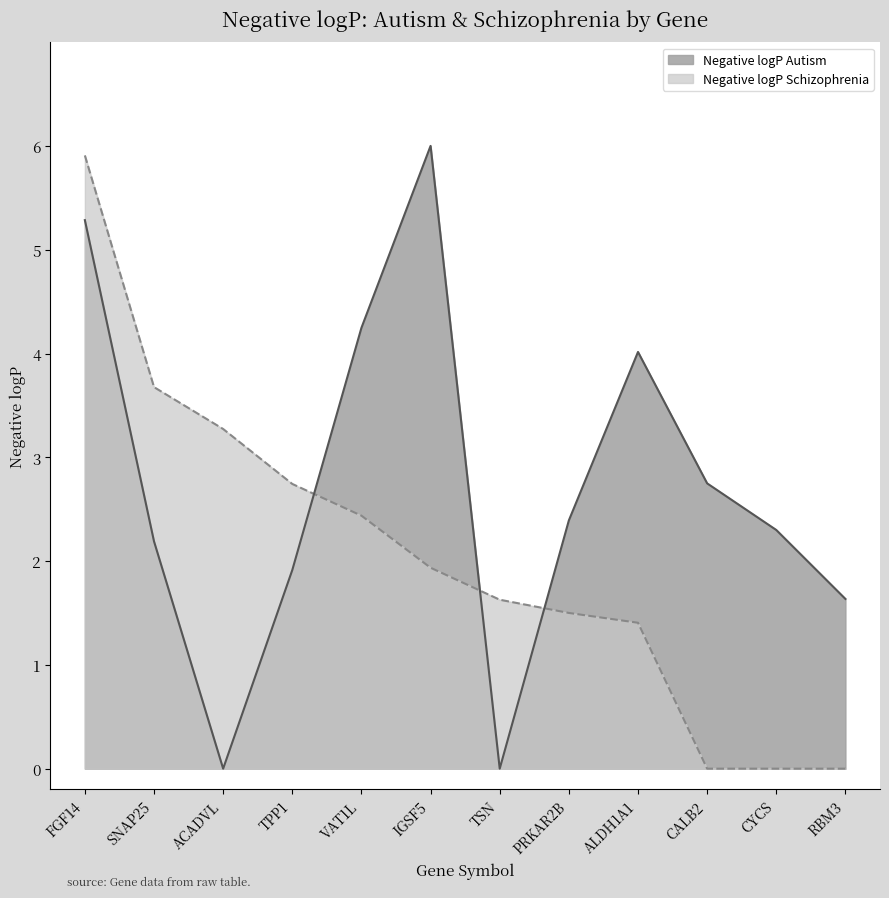

True or false: Negative logP Schizophrenia and Negative logP Autism intersect in this chart.

True